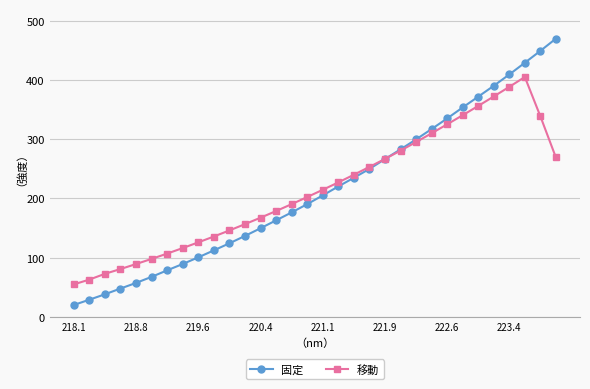

What is the value of the 移動 point at the 6th from the left?

97.9